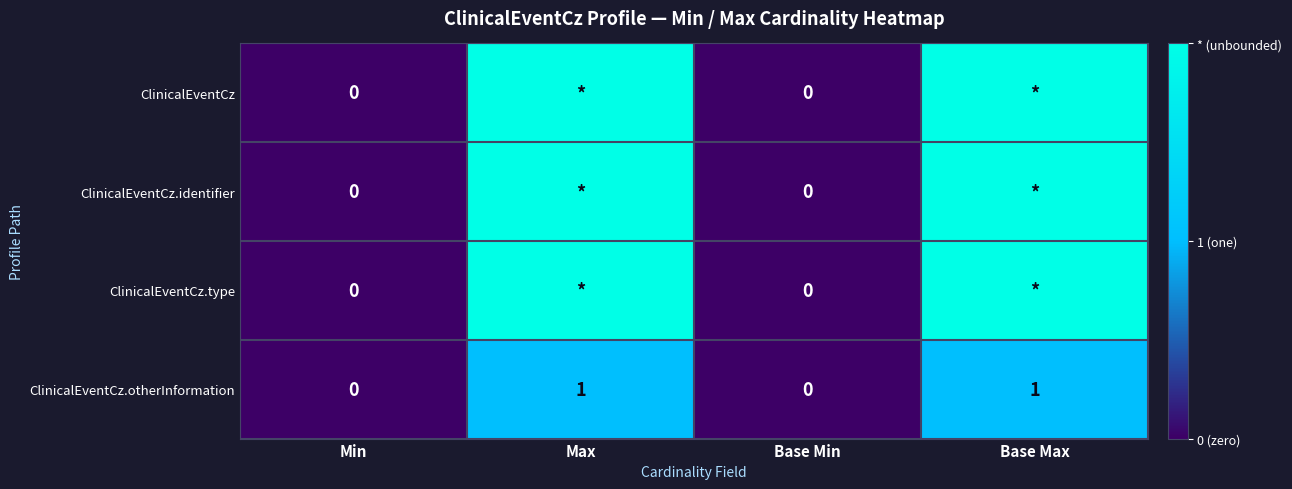

How many ClinicalEventCz.otherInformation values are between 0 and 1?

4